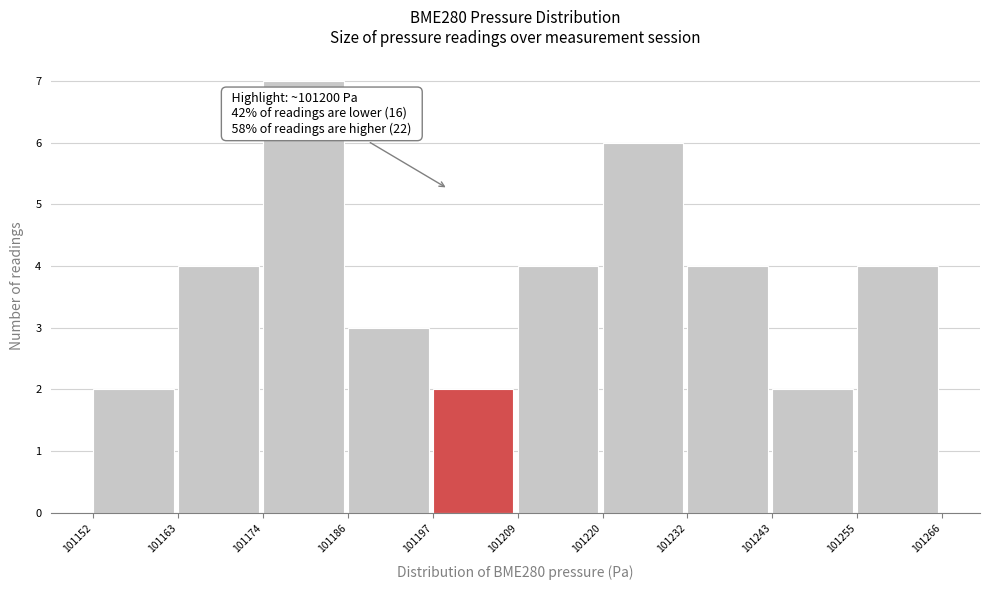

Which range on the x-axis has the tallest bar?

101174 to 101186